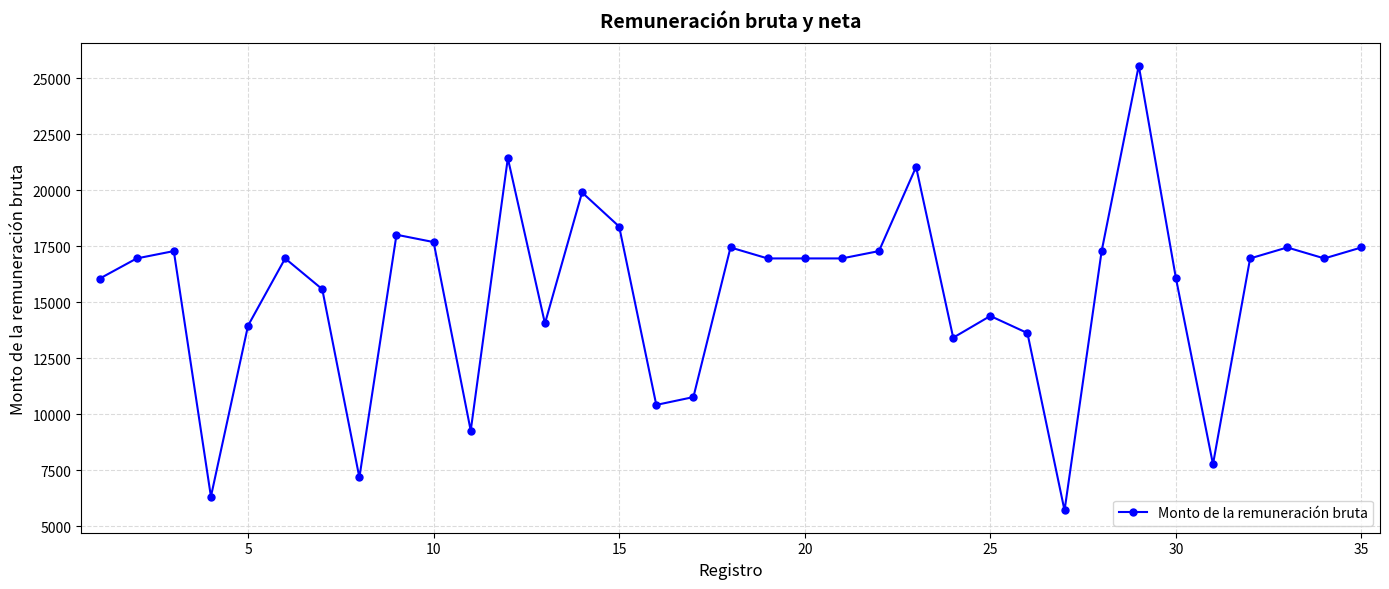

What is the smallest value displayed?

5702.8